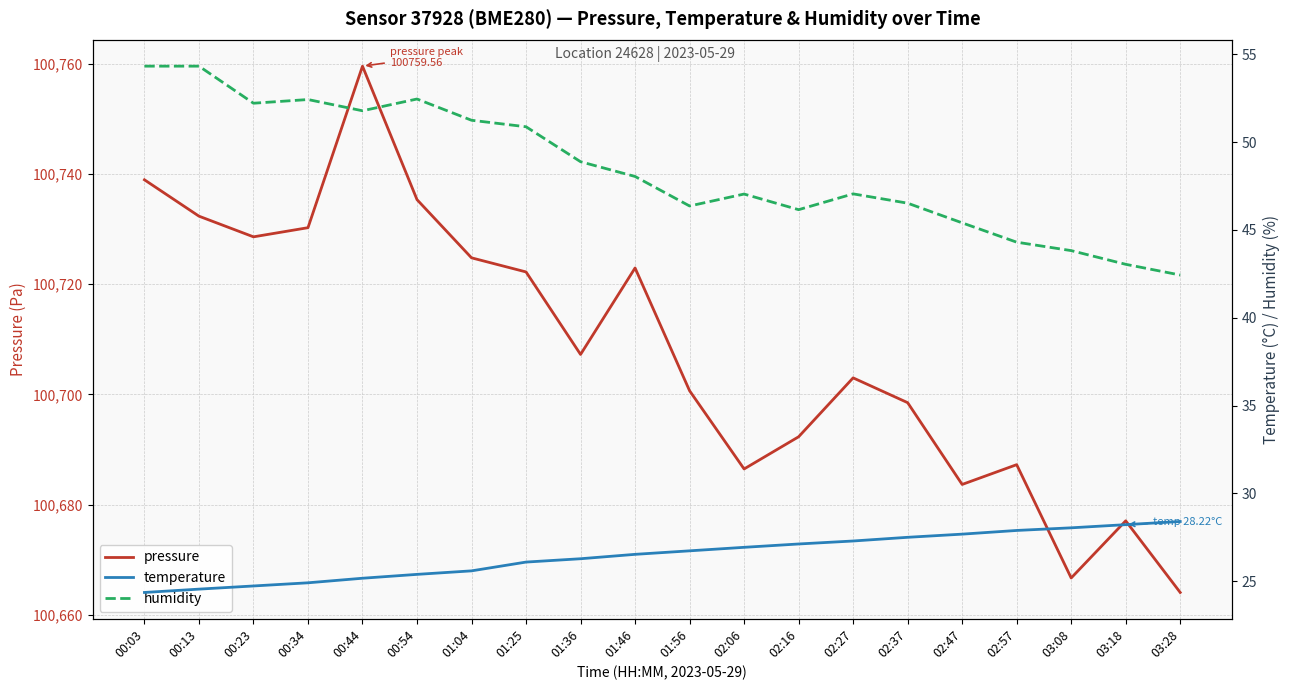

What position from the right is 02:06?

9